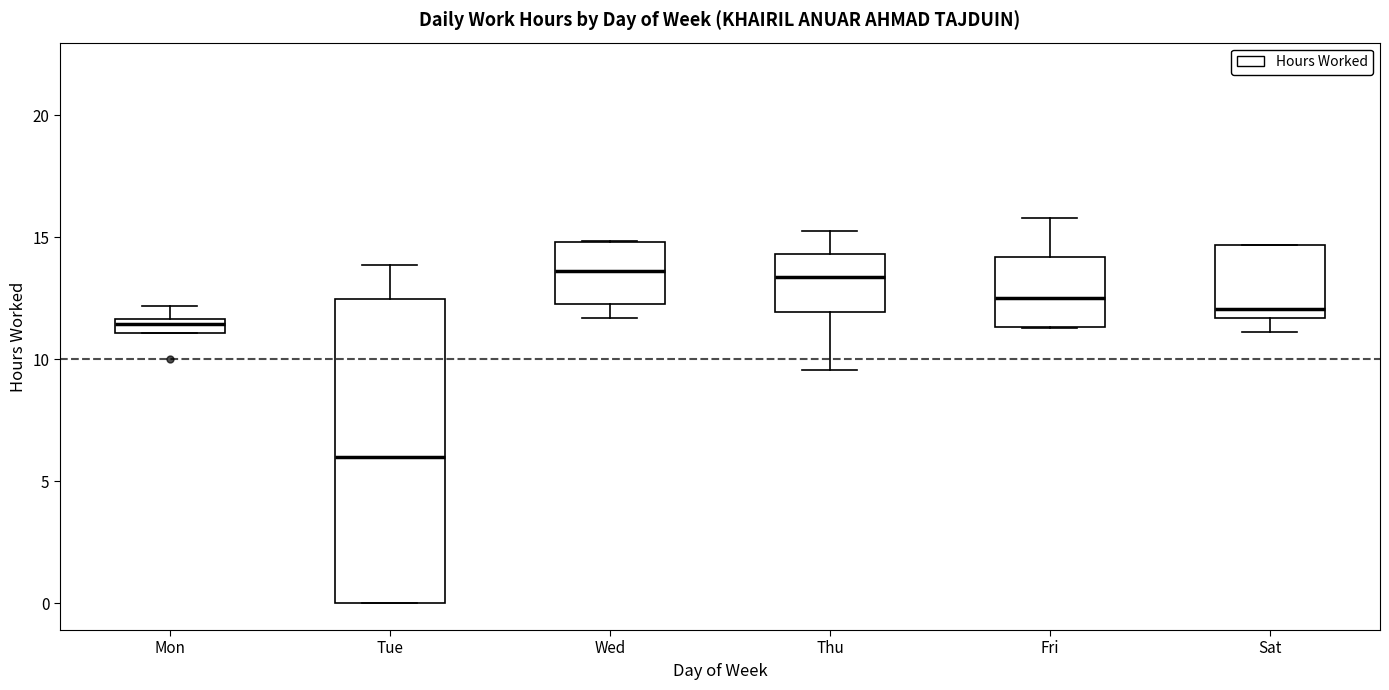

Comparing the boxes themselves (not the whiskers), which one is the tallest?

Tue